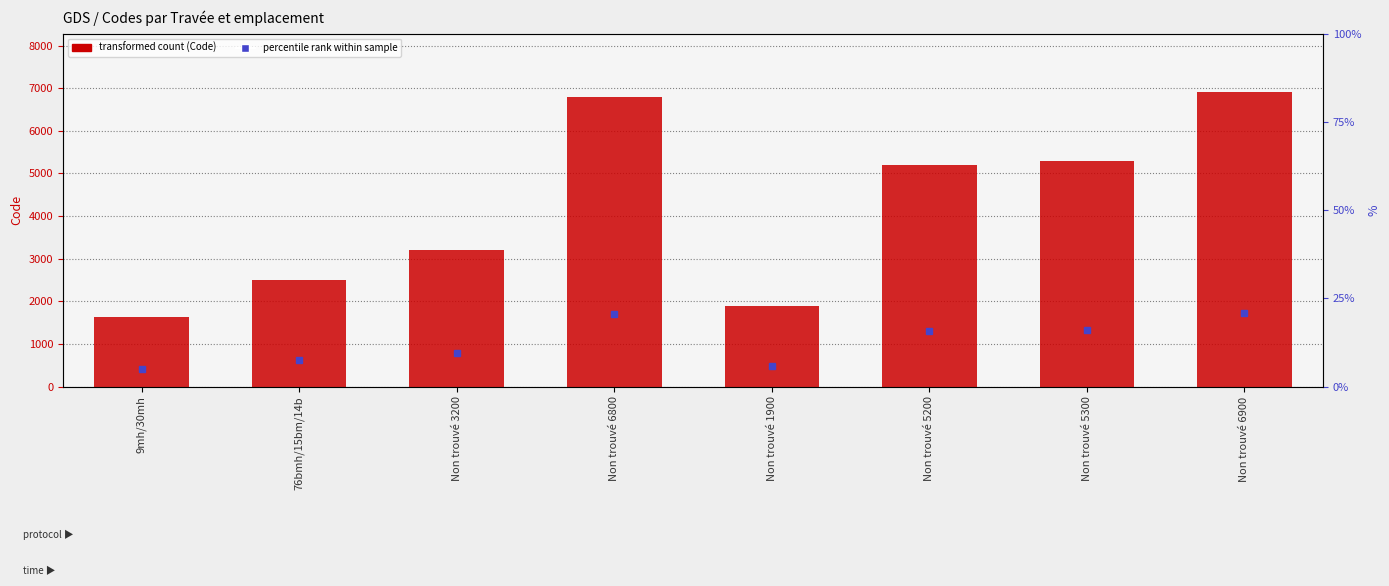

List the labels in order of value, smallest first.

9mh/30mh, Non trouvé 1900, 76bmh/15bm/14b, Non trouvé 3200, Non trouvé 5200, Non trouvé 5300, Non trouvé 6800, Non trouvé 6900